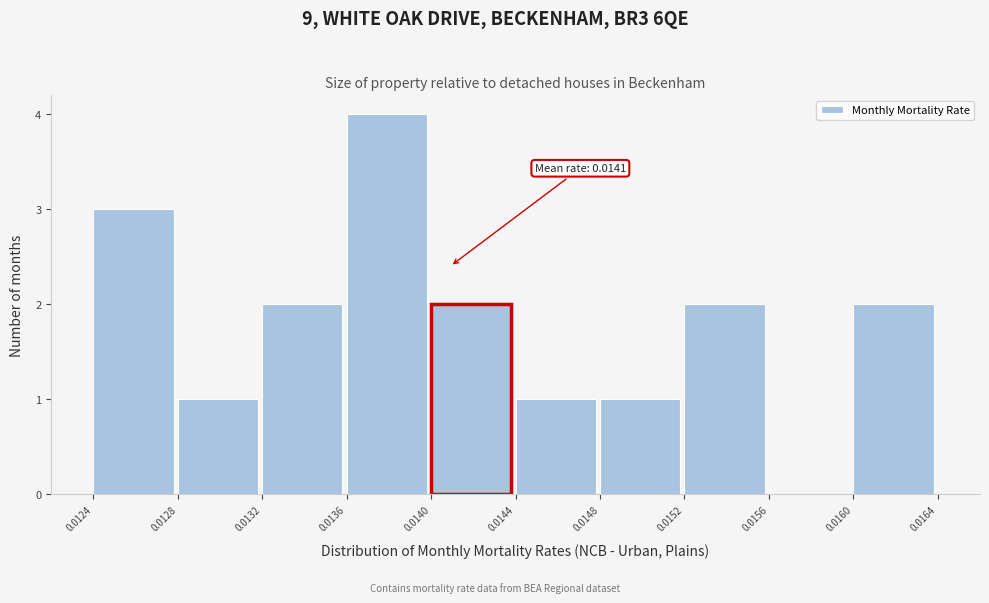

Over which range of the x-axis is the bar tallest?

0.0136 to 0.0140